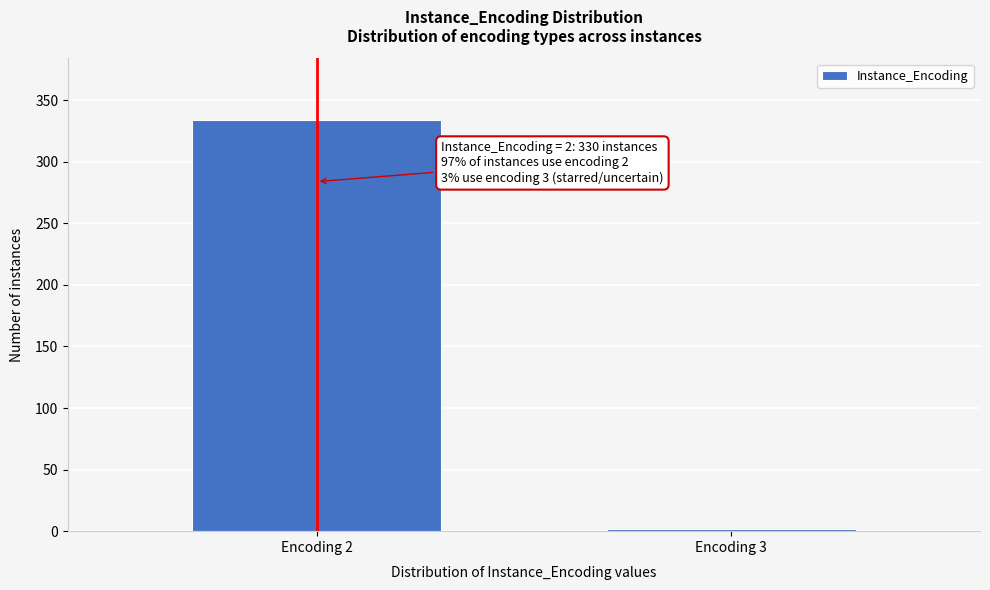

Reading left to right, list all the values displayed in this chart.

Encoding 2=334	Encoding 3=2